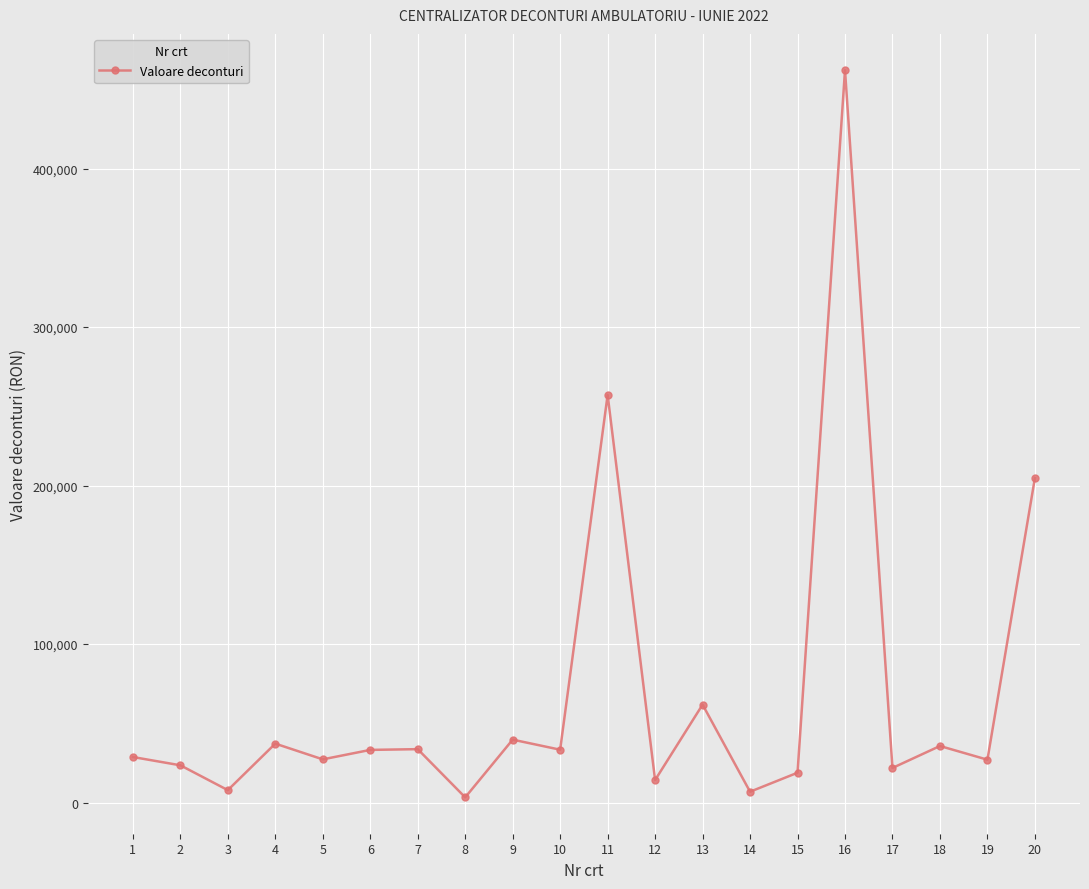

Which has a higher value, 14 or 10?

10